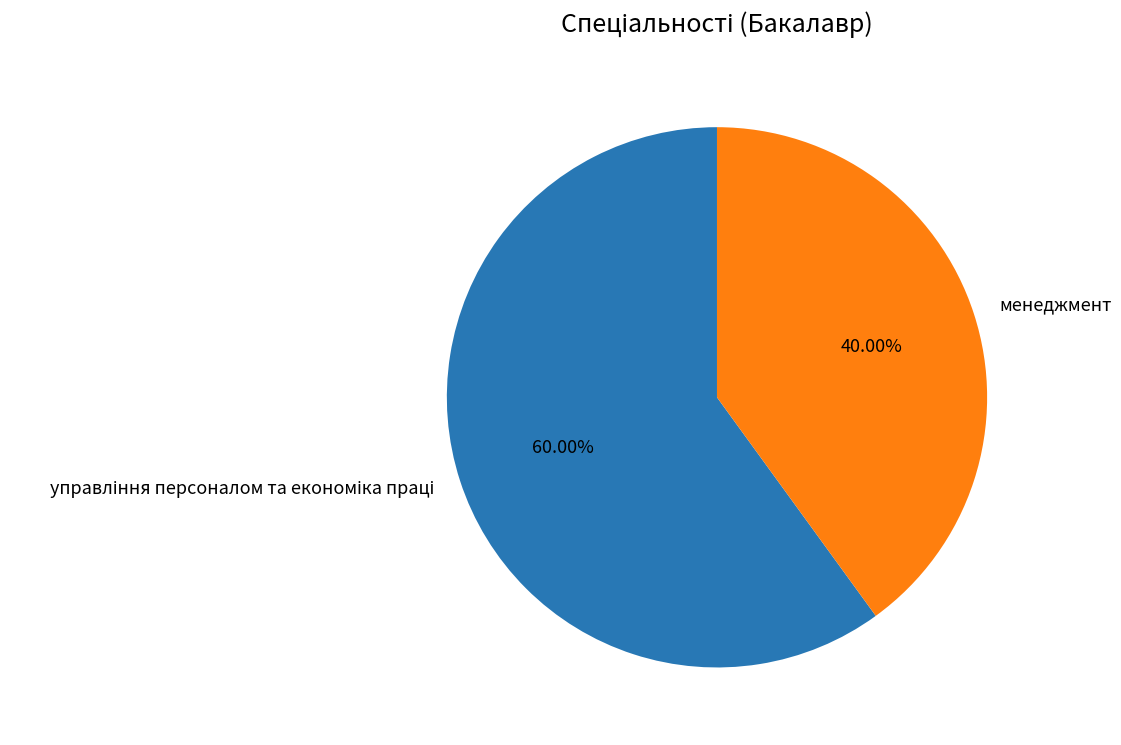

The менеджмент slice represents 30% of the pie. True or false?

False